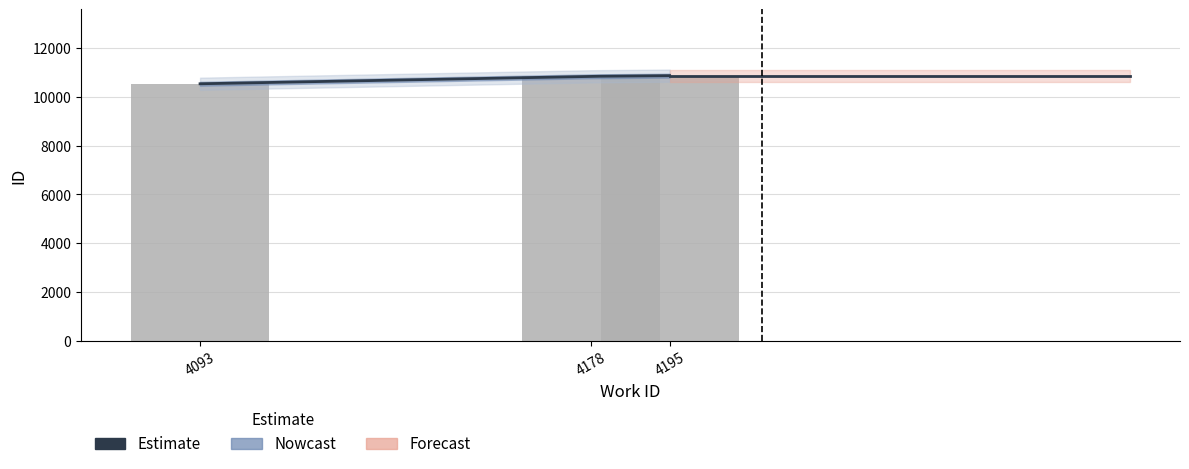

What is the change in value from 4093 to 4195?

+333